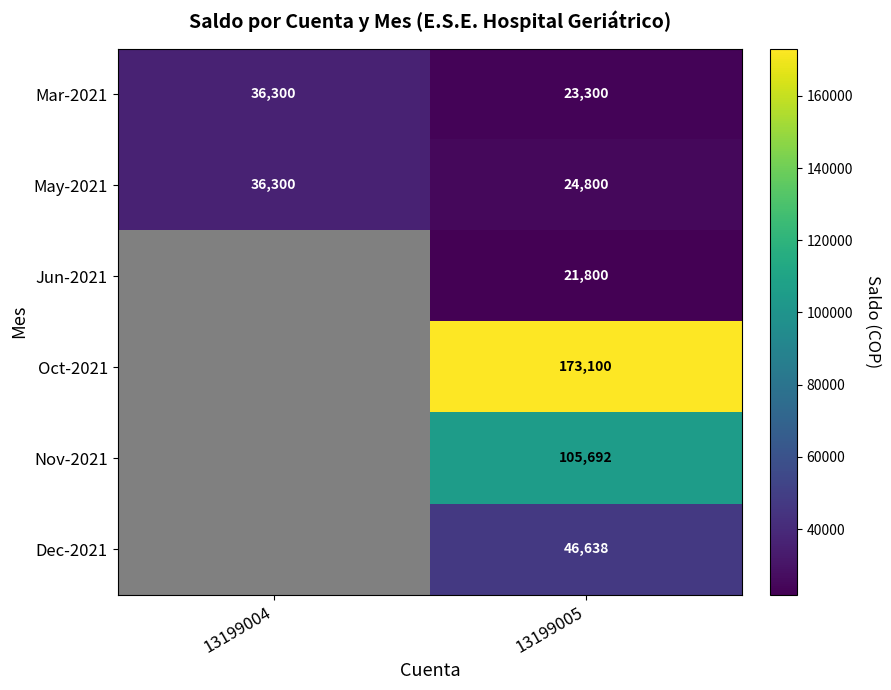

Between 13199004 and 13199005, which is larger?

13199004